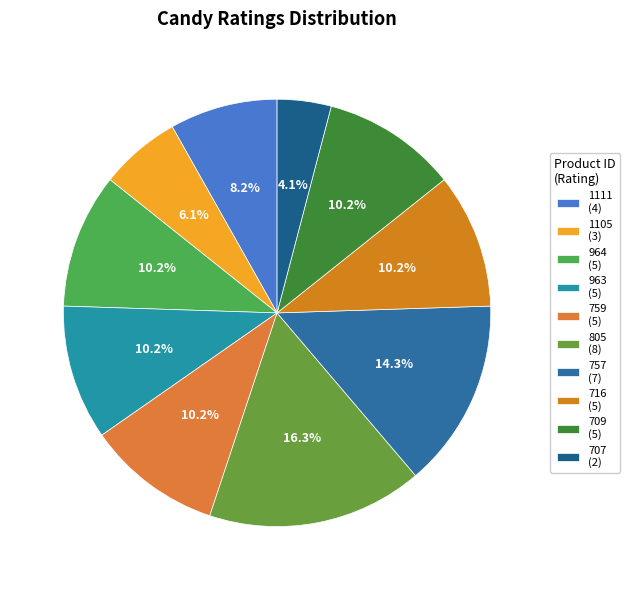

True or false: 707 accounts for 4% of the total.

True